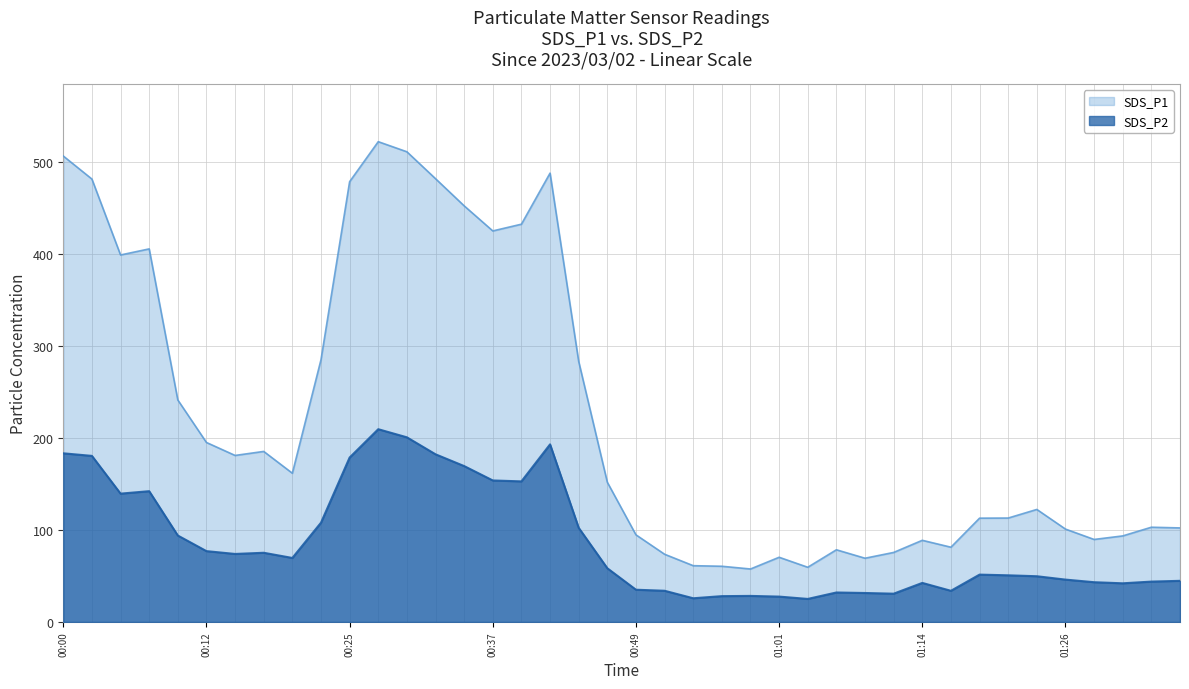

Which category has the highest value across all series?

00:27